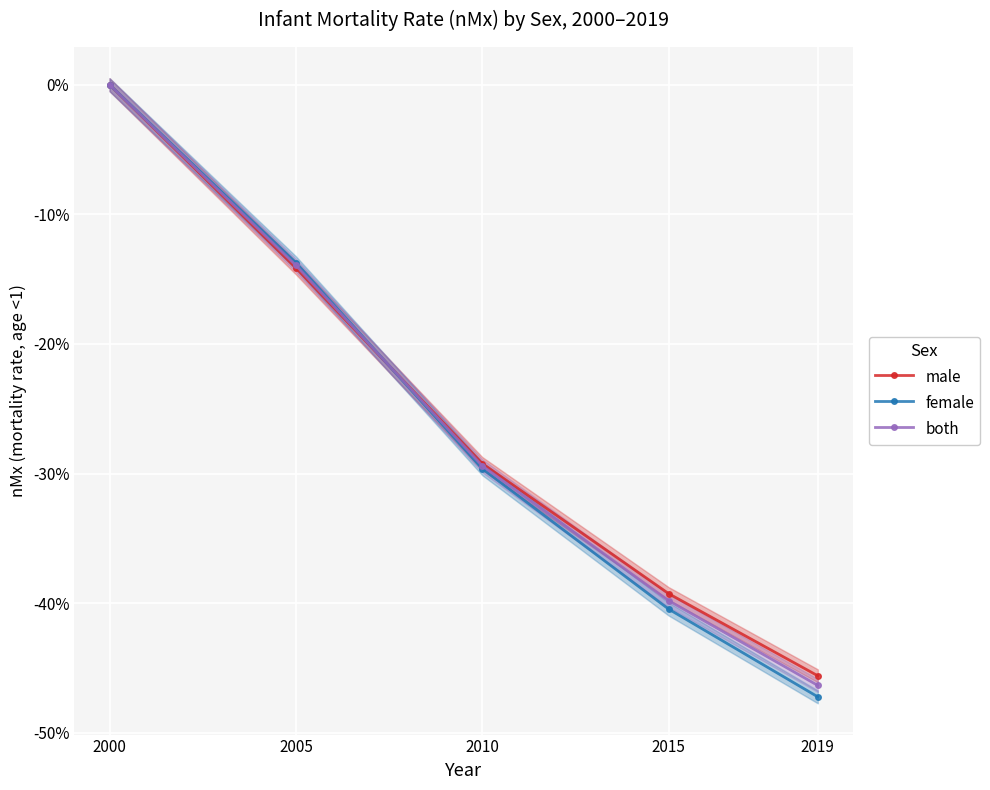

How many intersections are there between male and female?

1